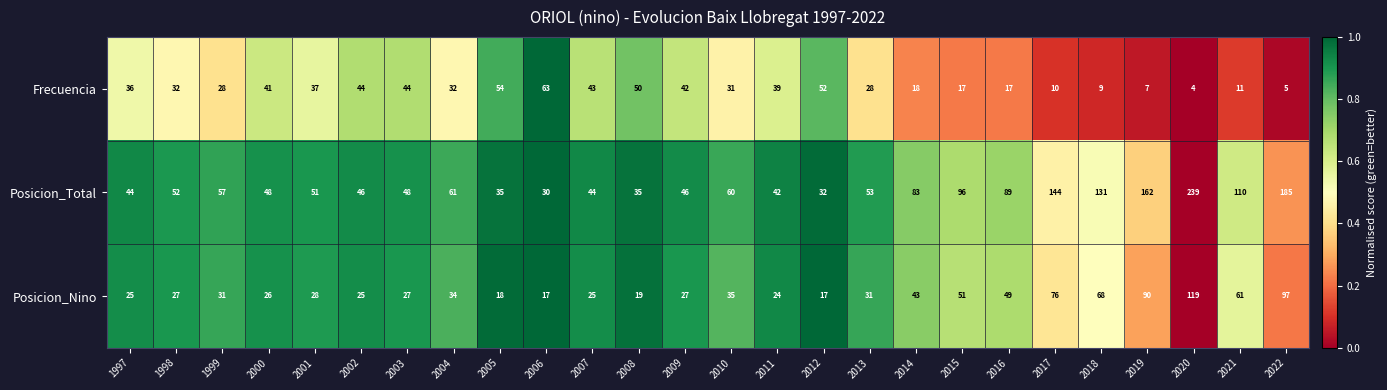

Which series changed the most between 2012 and 2014?

Posicion_Total